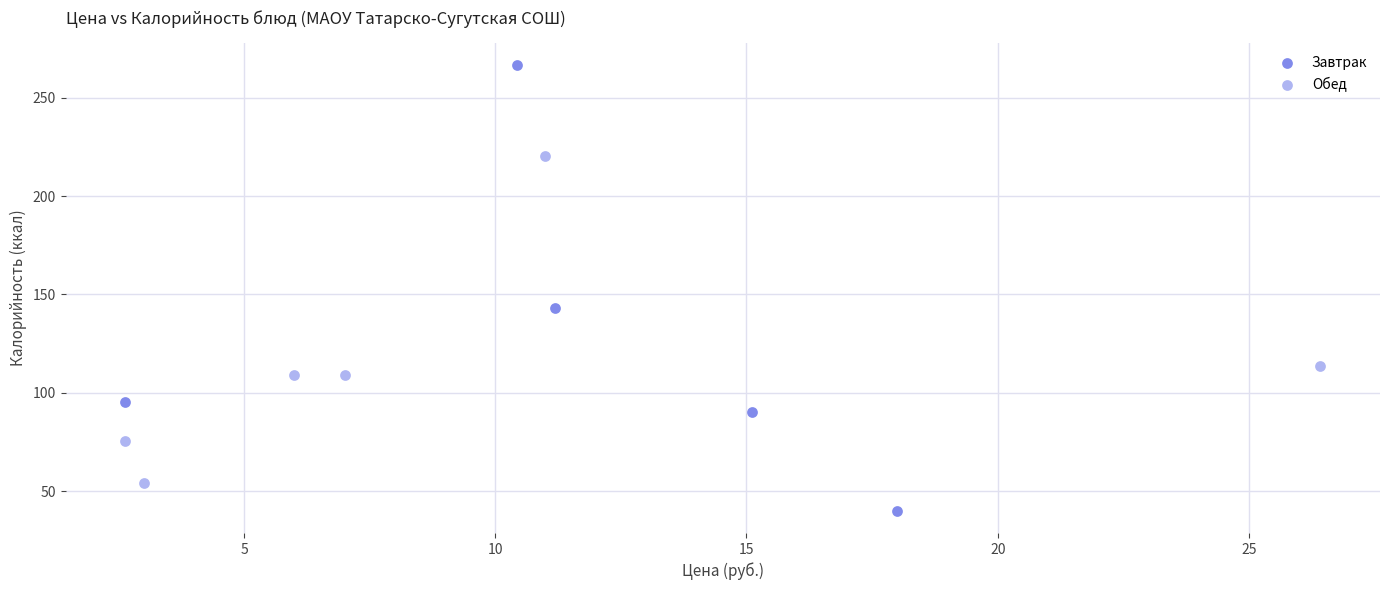

Which series contains the lowest Y value?

Завтрак